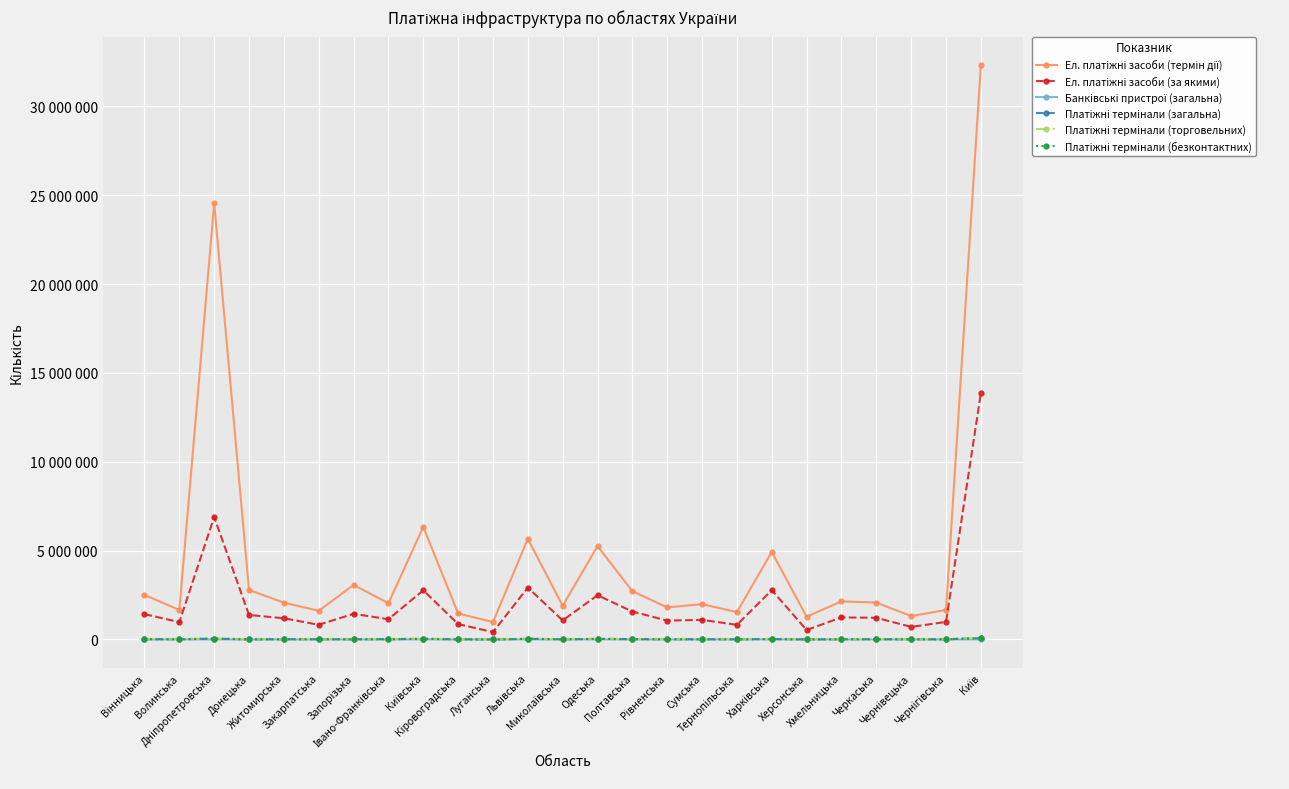

Reading left to right, what are all the values shown in this chart?

Ел. платіжні засоби (термін дії): 2505337	1658736	24538422	2782441	2071581	1611864	3065645	2038670	6334526	1465215	976977	5664083	1890525	5251560	2715958	1802146	1985365	1538140	4923910	1281330	2140747	2073503	1313114	1659953	32309133
Ел. платіжні засоби (за якими): 1423411	975653	6887488	1376342	1191097	823674	1441113	1136878	2764889	864115	412182	2916670	1070623	2488498	1570217	1058866	1101873	822758	2775828	532013	1240151	1219049	706354	985372	13860656
Банківські пристрої (загальна): 1228	728	3034	358	971	803	755	834	747	673	0	1882	887	2057	1242	797	884	660	1937	223	941	1001	651	713	5205
Платіжні термінали (загальна): 18114	12177	46337	6488	14672	11690	11558	16999	33732	11147	17	36181	11602	31243	18650	13152	11962	10425	25512	1747	15616	15307	9077	10611	75727
Платіжні термінали (торговельних): 17272	11723	44484	6227	14076	11113	11055	16261	32750	10632	17	34625	11083	29467	17796	12552	11441	9850	24375	1652	14994	14615	8636	10047	72103
Платіжні термінали (безконтактних): 17120	11675	44188	6211	13976	10995	10978	16136	32409	10546	17	34109	11017	29168	17704	12469	11371	9797	24235	1643	14868	14567	8593	10006	71214